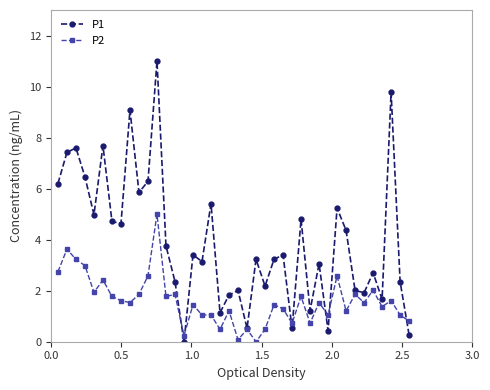

What is the value of the P1 point at the 40th from the left?

0.3